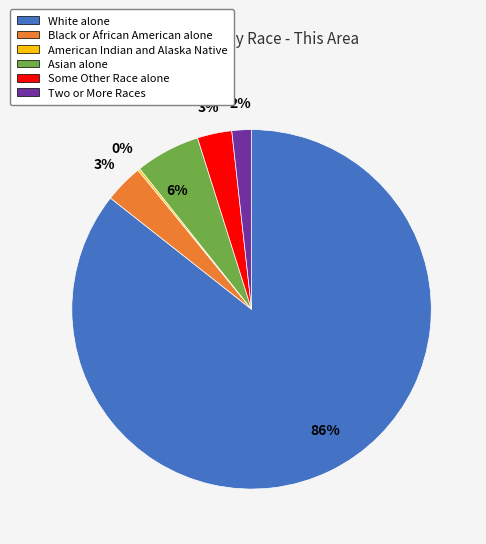

Is there any slice that represents more than half of the pie?

Yes